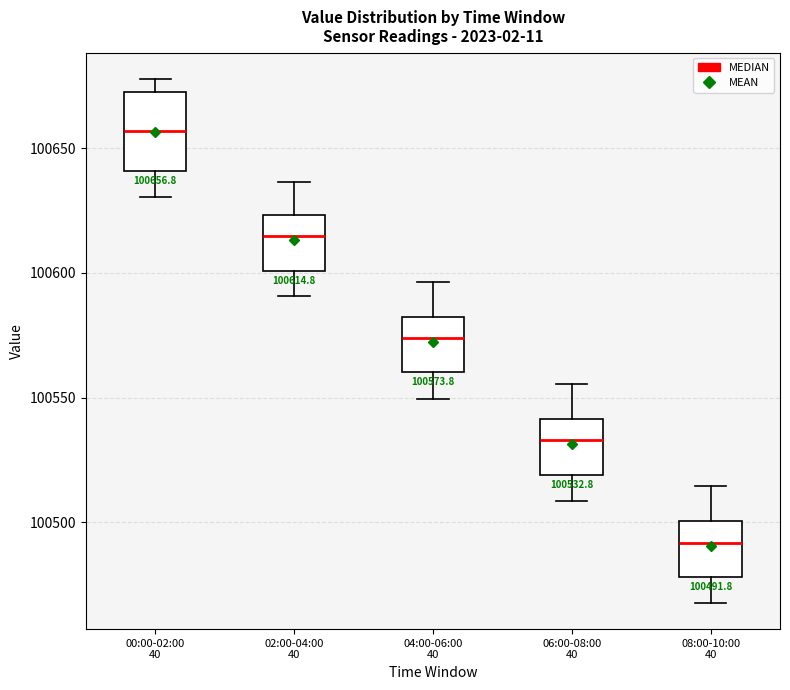

Which box has the lowest median line?

08:00-10:00 40